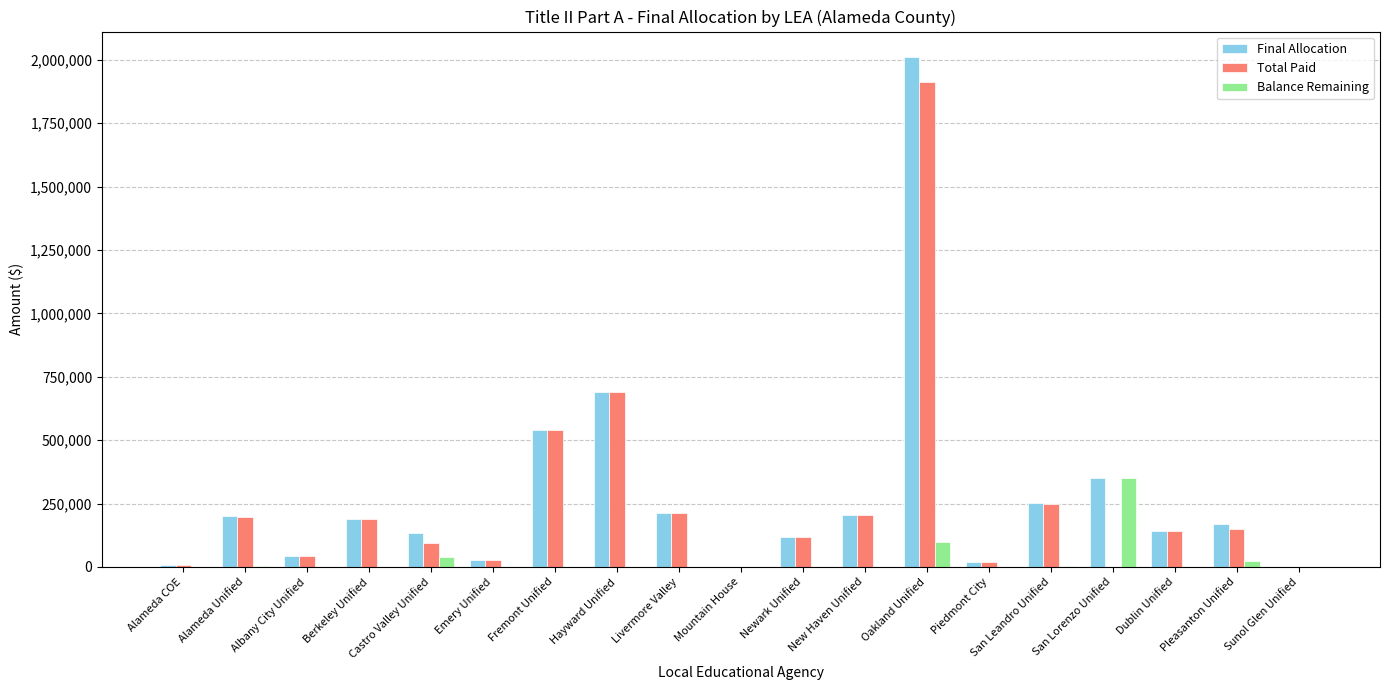

Does the chart contain stacked bars?

No